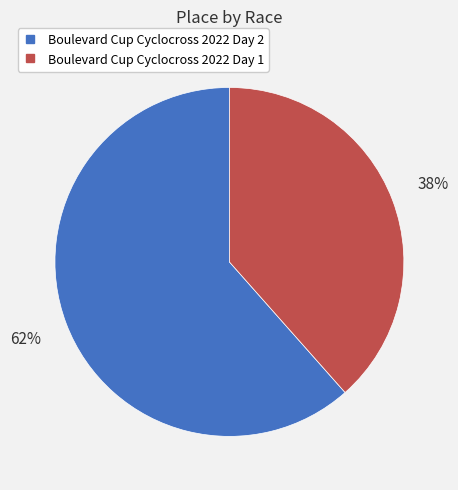

True or false: Boulevard Cup Cyclocross 2022 Day 1 accounts for 38% of the total.

True